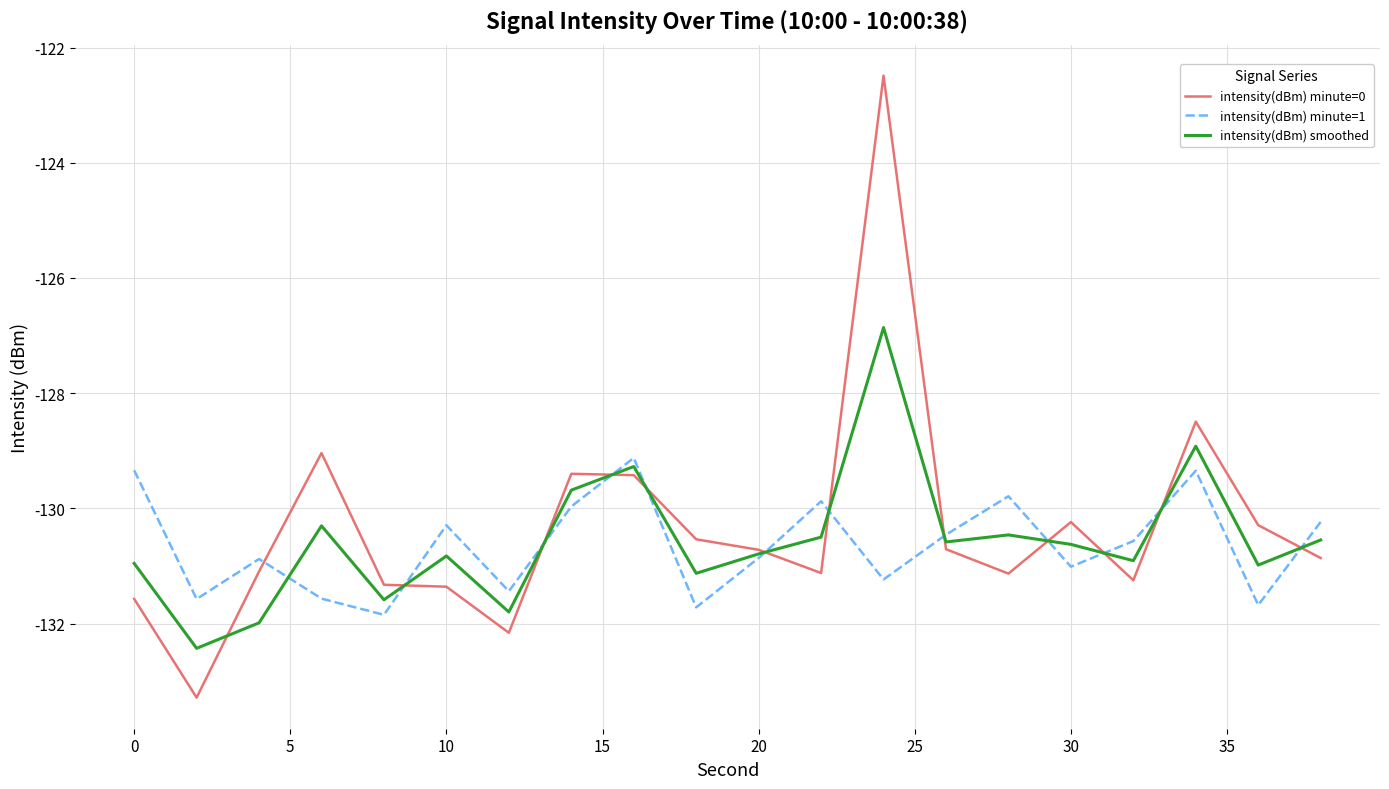

True or false: intensity(dBm) minute=1 and intensity(dBm) minute=0 cross at least once.

True